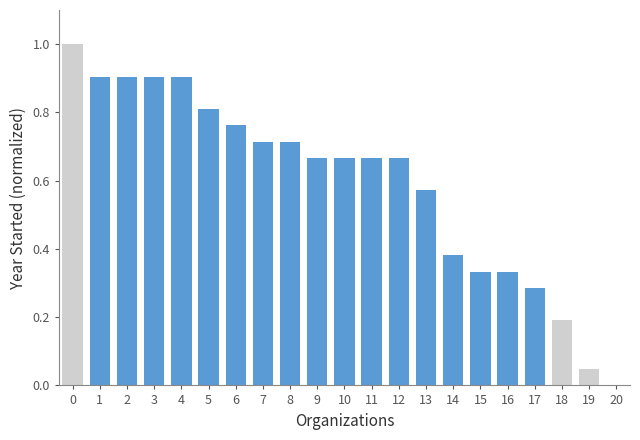

Read the value at 4.

0.9